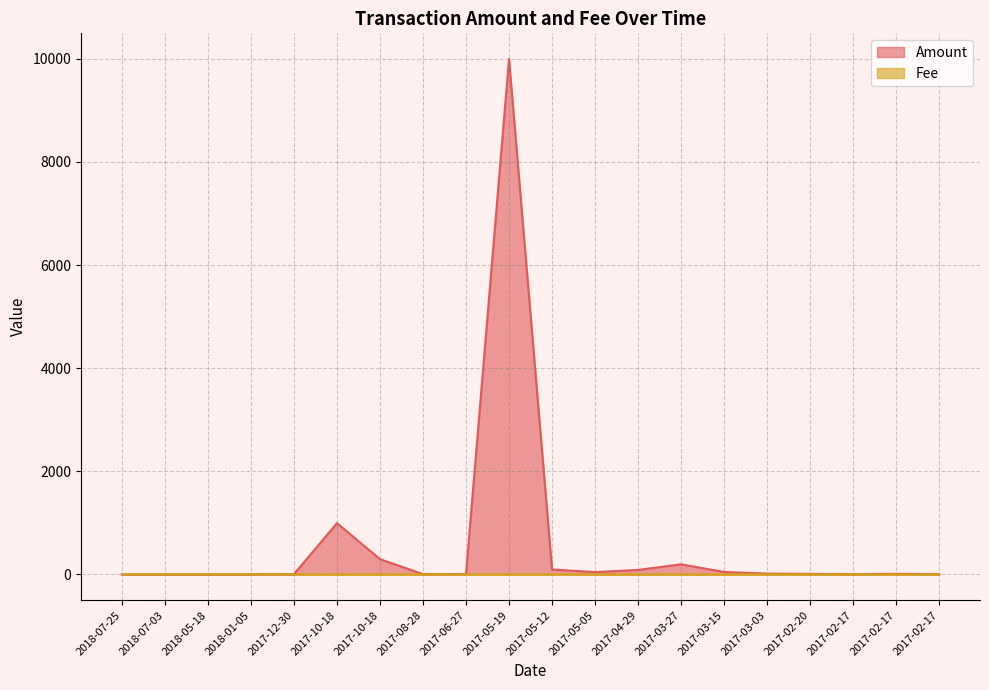

Which series has the widest spread of values?

Amount